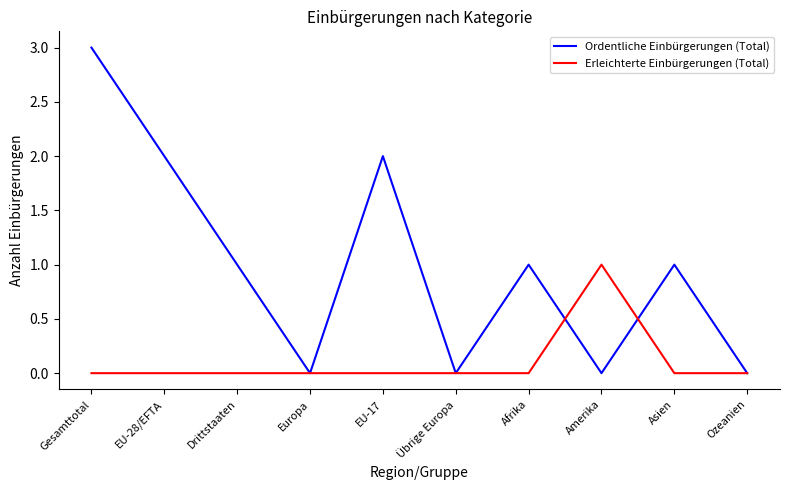

Reading left to right, extract all data points from this chart.

Ordentliche Einbürgerungen (Total): 3	2	1	0	2	0	1	0	1	0
Erleichterte Einbürgerungen (Total): 0	0	0	0	0	0	0	1	0	0